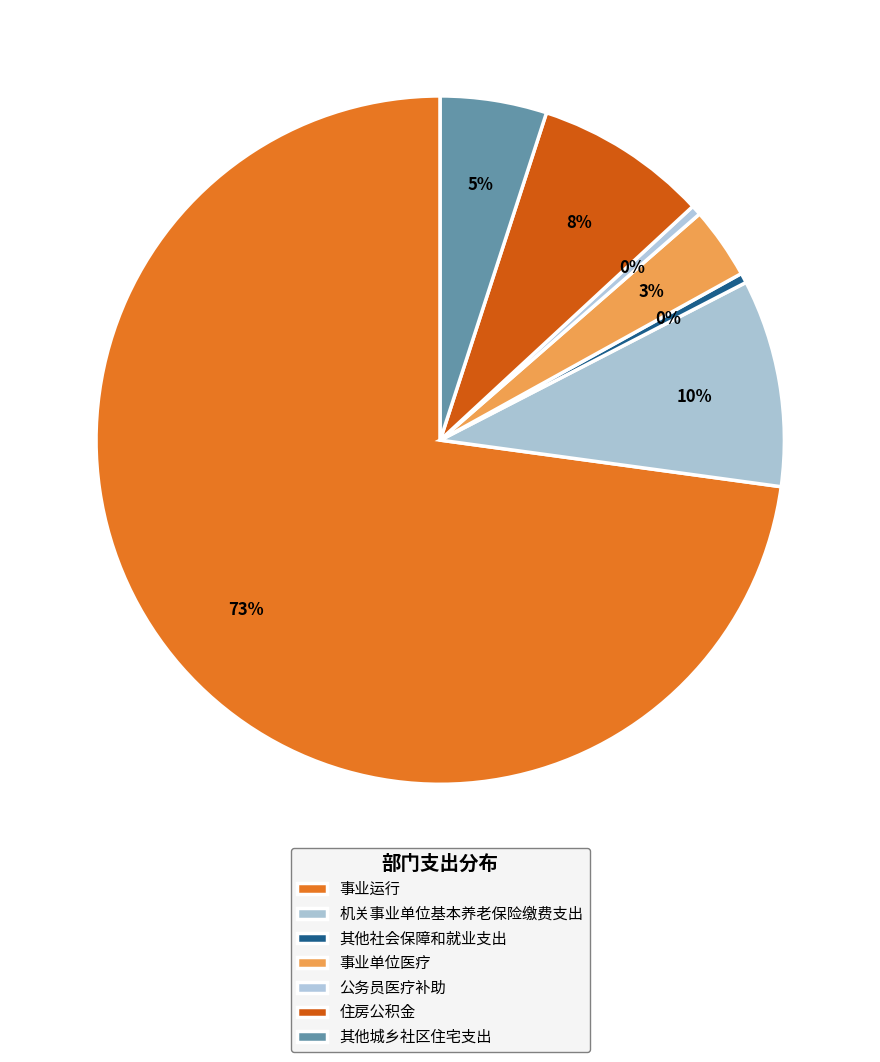

What percentage is NOT represented by 公务员医疗补助?

99.5%